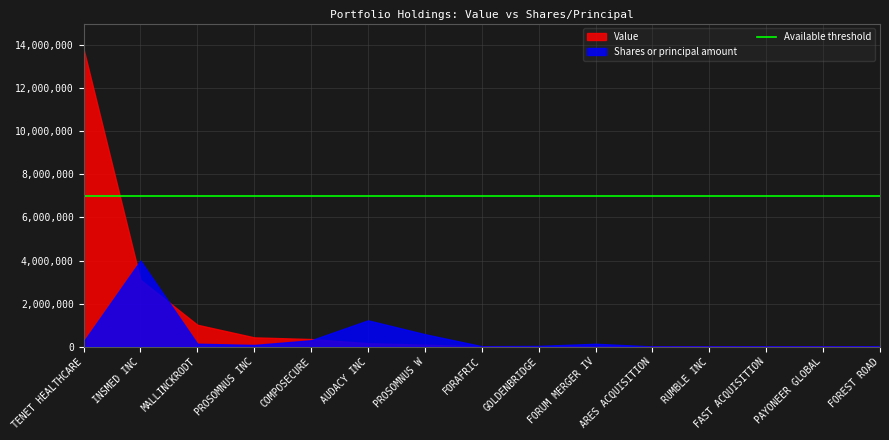

The Value series shows 165027 at AUDACY INC. True or false?

True